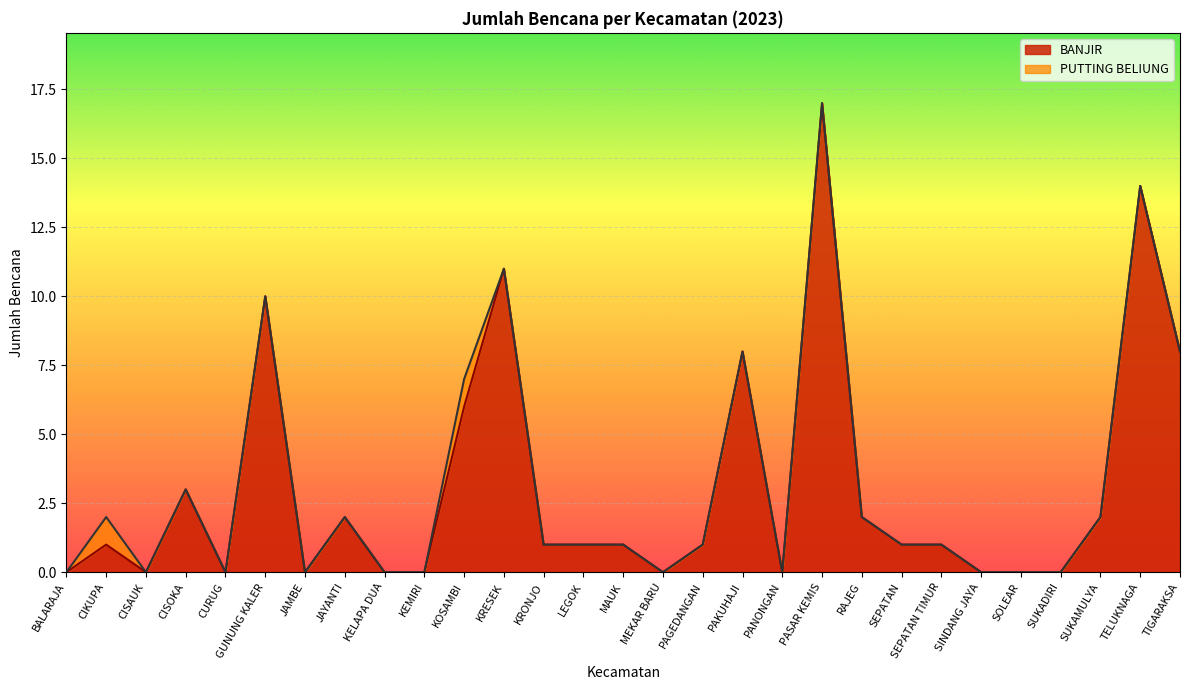

True or false: there are more than 1 points higher than both neighbors.

True